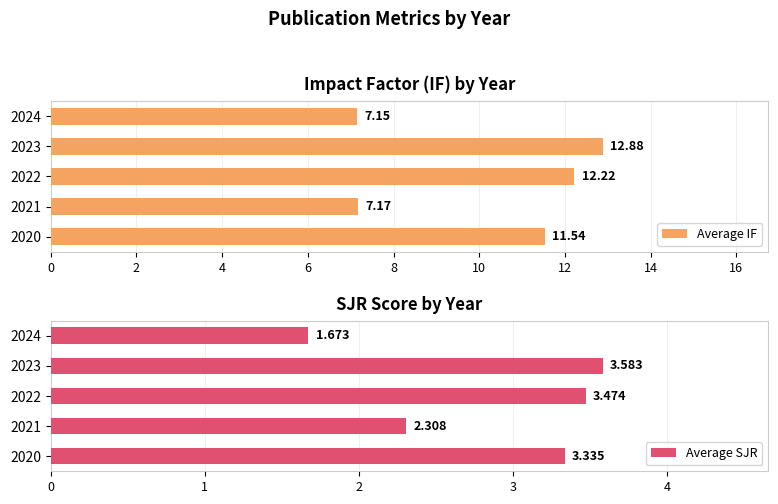

At which label does Average IF reach its minimum?

2024